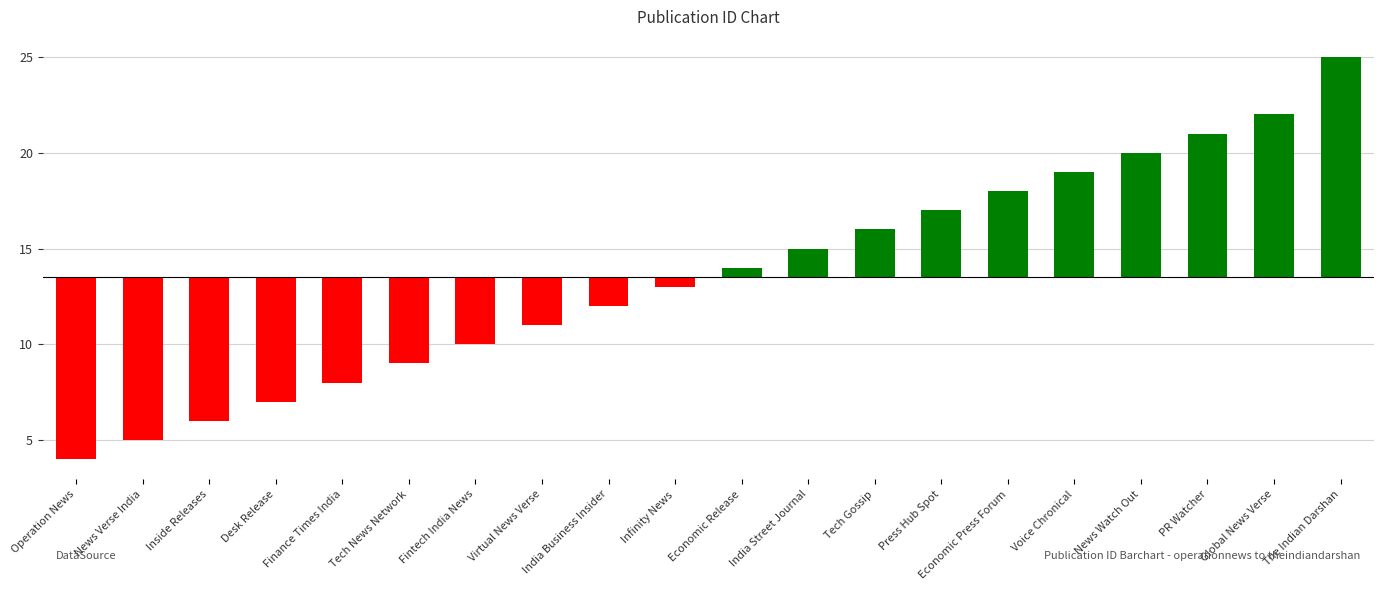

Count the number of data series in this chart.

1